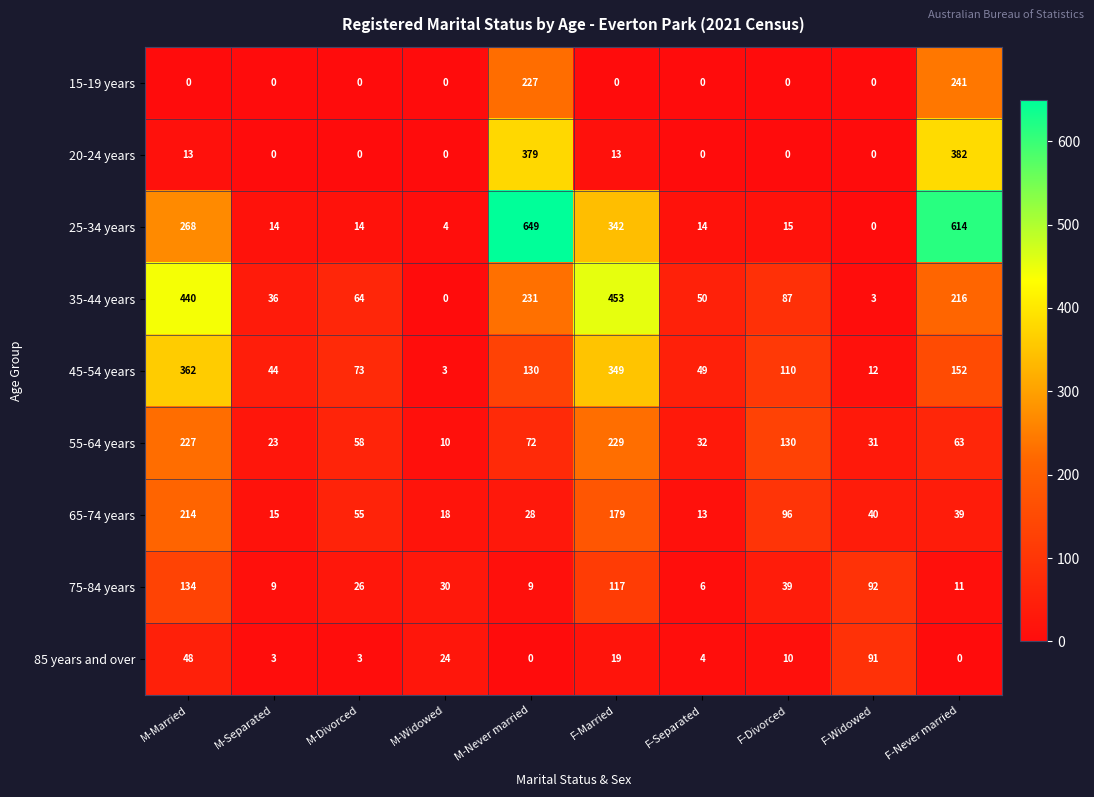

At which label does 55-64 years first exceed 63?

M-Married